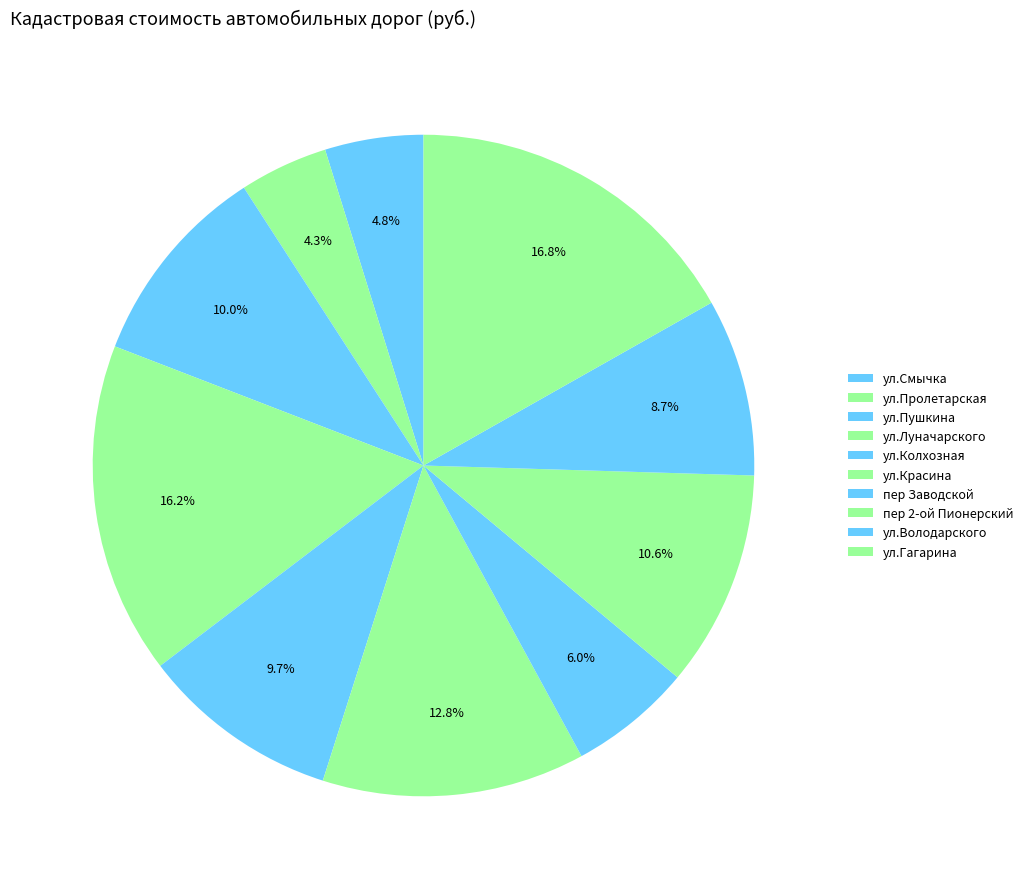

How many slices are in this pie chart?

10